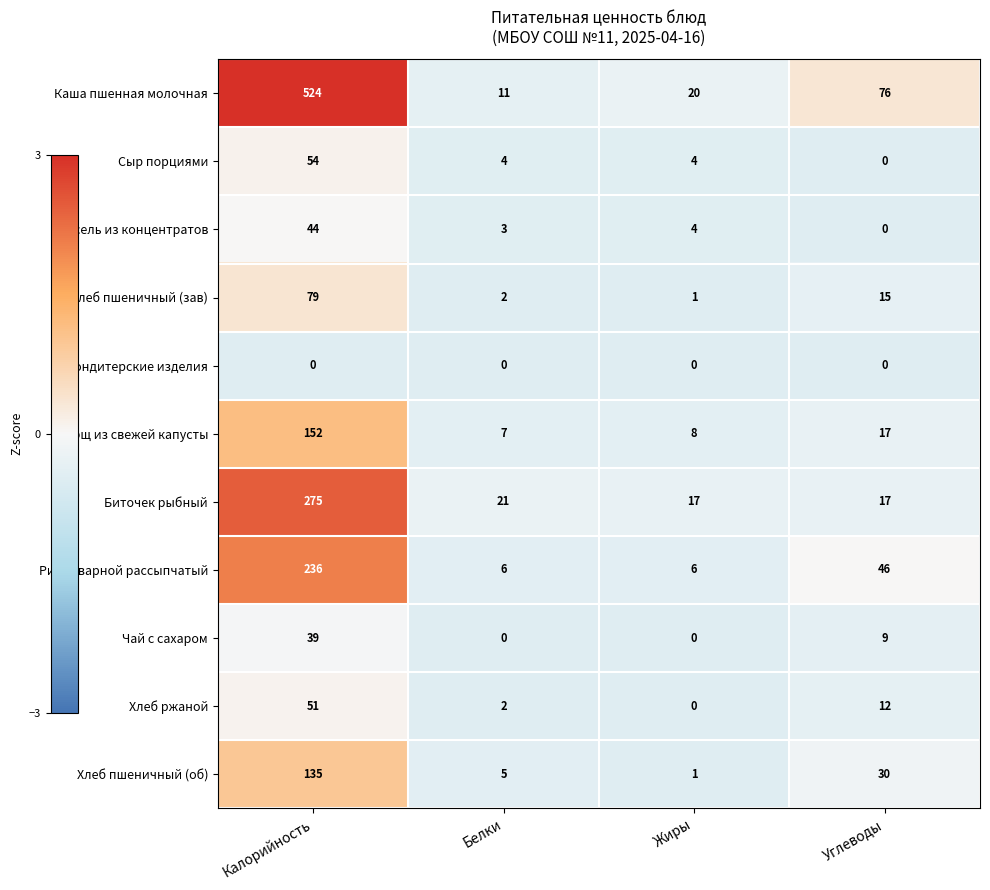

What is the approximate value of Каша пшенная молочная at Углеводы, to the nearest 50?

100